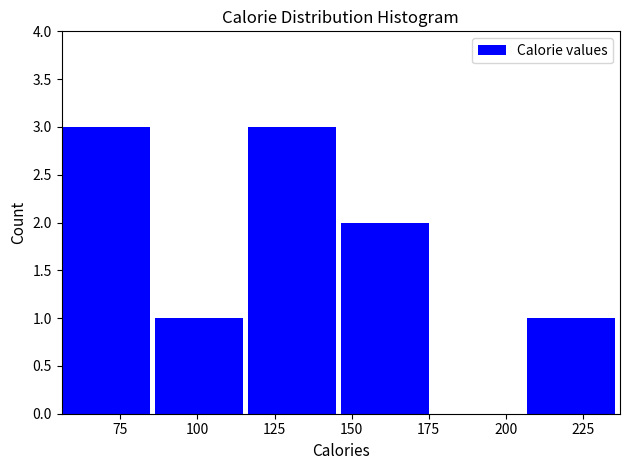

What is the height of the bar covering 85 to 115 on the x-axis? Neither the bar edges nor the heights are printed on the chart, so give them approximately, as read against the axes.

1